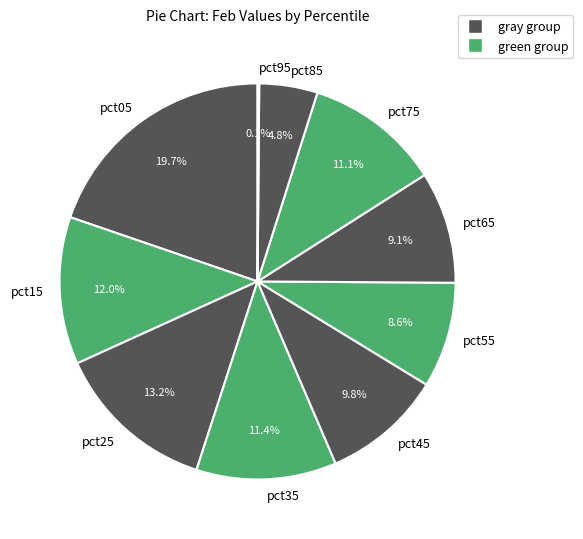

Is there a majority slice in this chart?

No